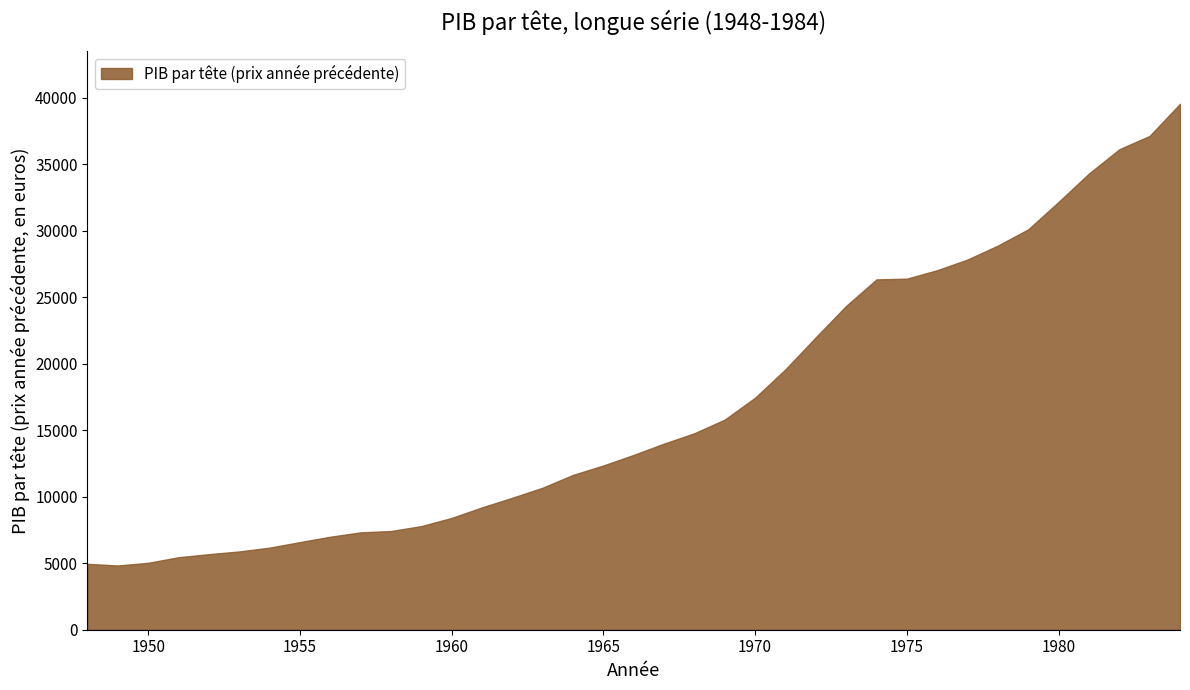

Which label corresponds to the largest value in the chart?

1984